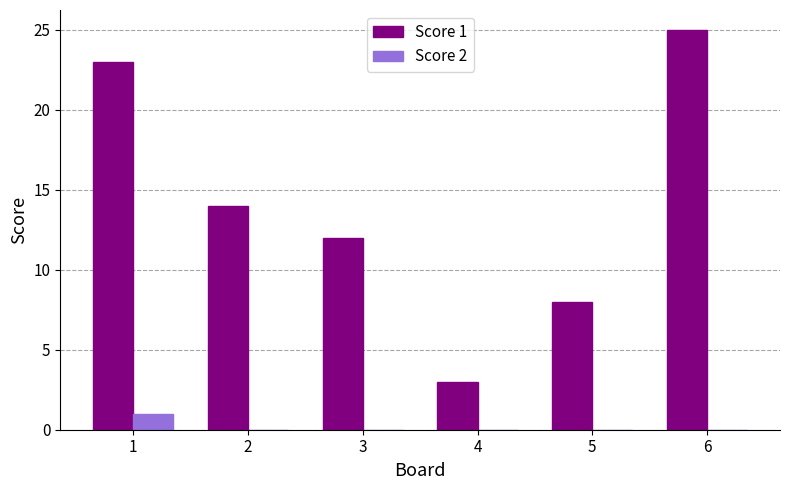

Reading left to right, what are all the values shown in this chart?

Score 1: 1=23	2=14	3=12	4=3	5=8	6=25
Score 2: 1=1	2=0	3=0	4=0	5=0	6=0